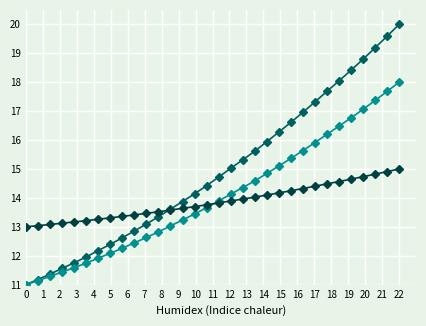

What is the greatest value displayed?

20.0